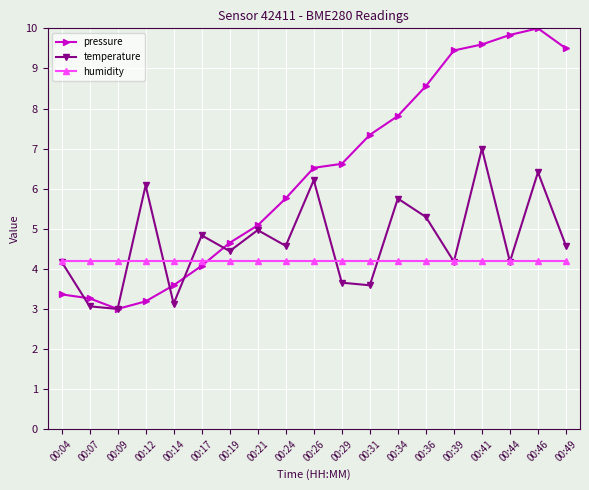

At which label is pressure closest to 6?

00:24